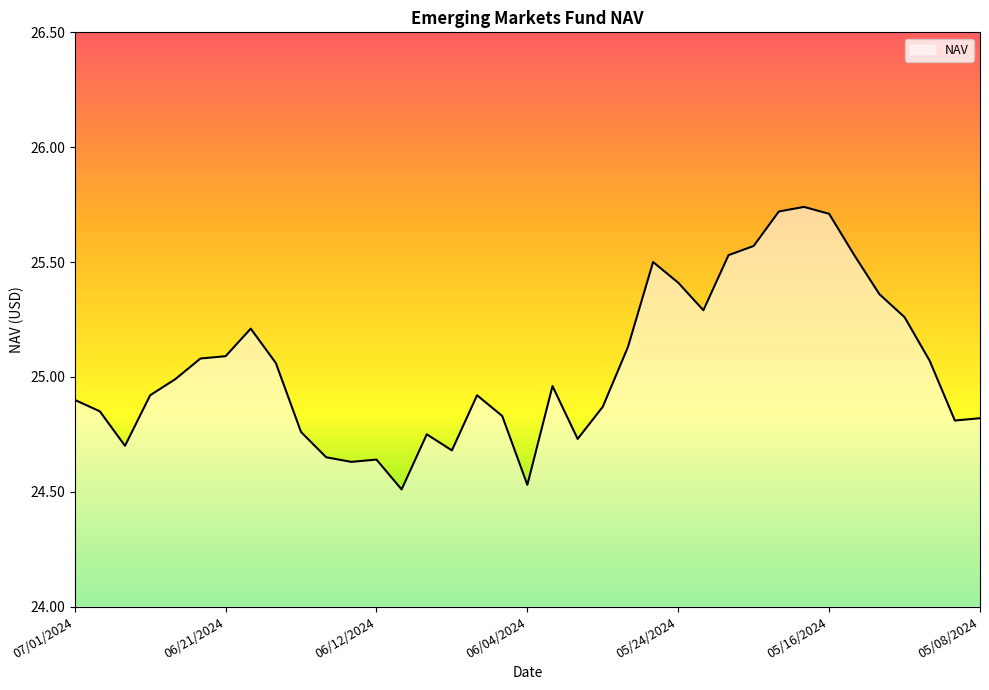

Is it true that the value at 05/16/2024 is 40.9?

False